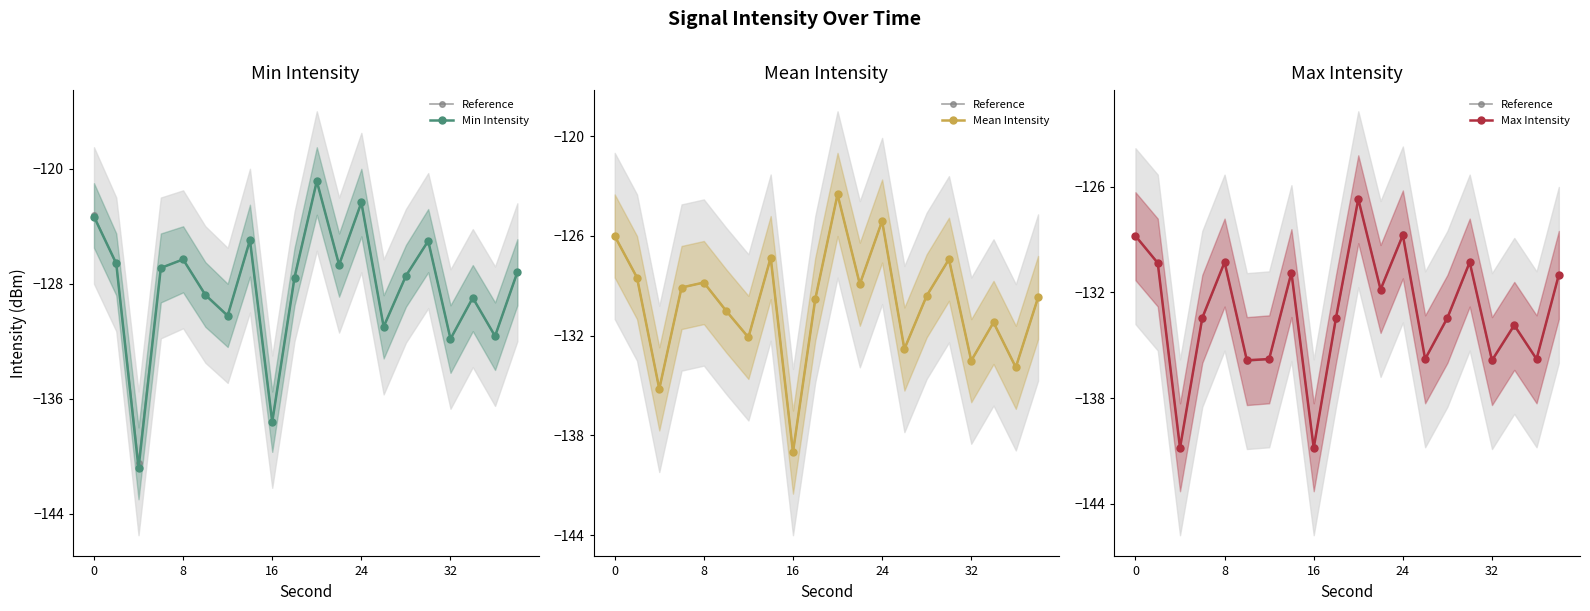

Between 24 and 17, which series saw the biggest shift?

Mean Intensity